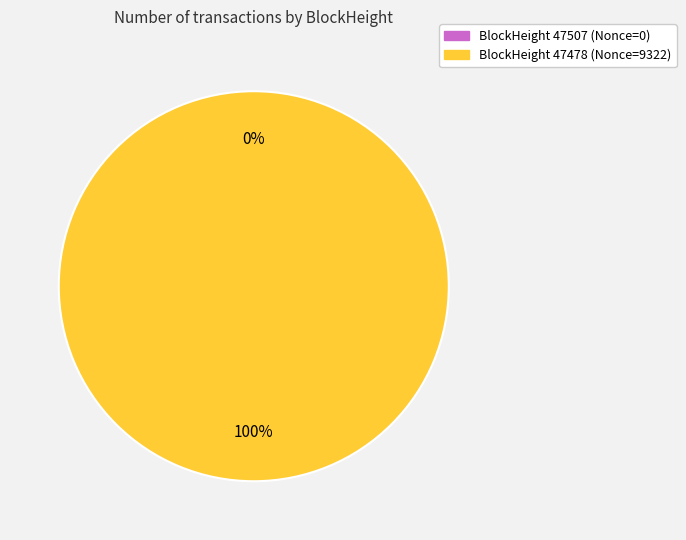

To the nearest percent, what is the combined percentage of 47507 and 47478?

100%